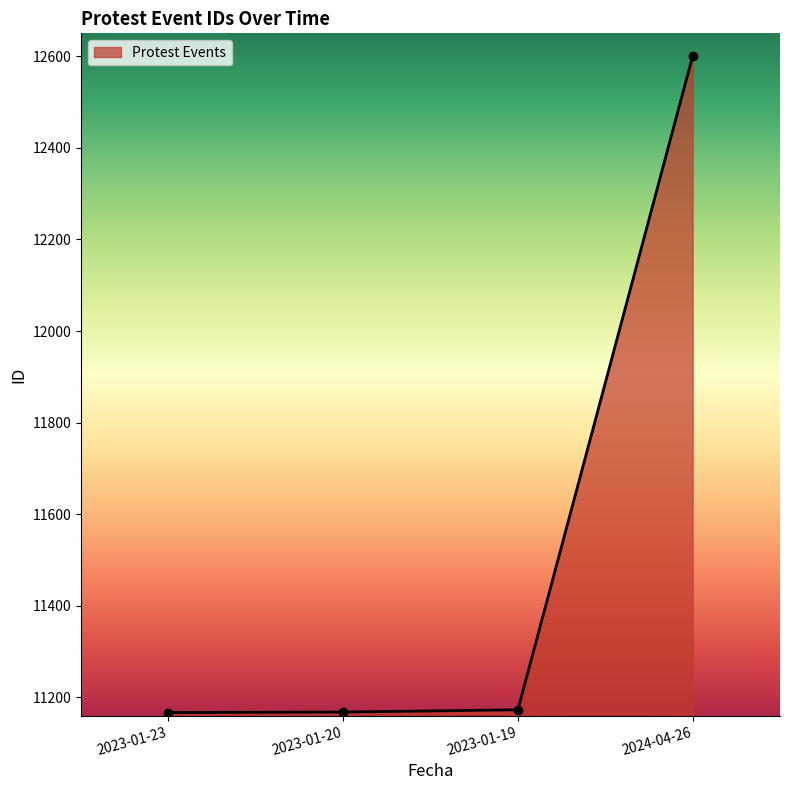

What is the difference between the values at 2023-01-20 and 2024-04-26?

1432